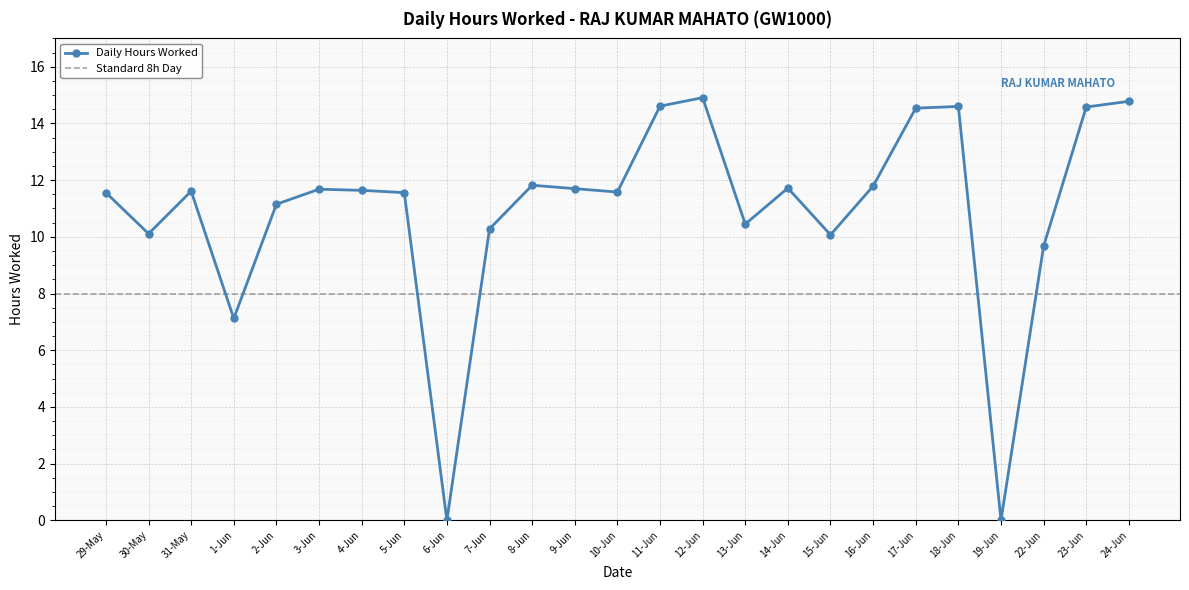

What is the greatest value displayed?

14.9